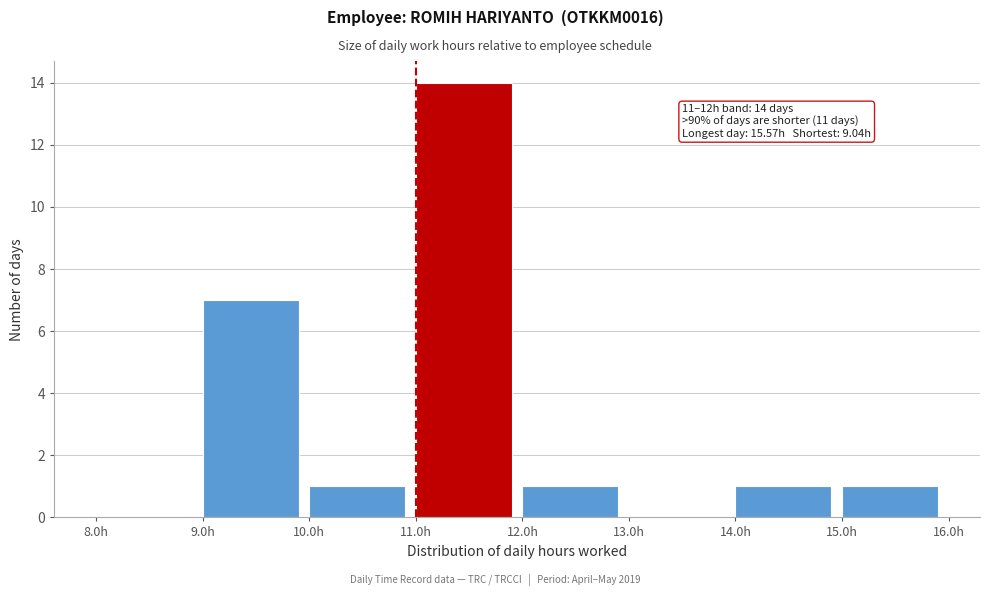

Over which range of the x-axis is the bar tallest?

11 to 12